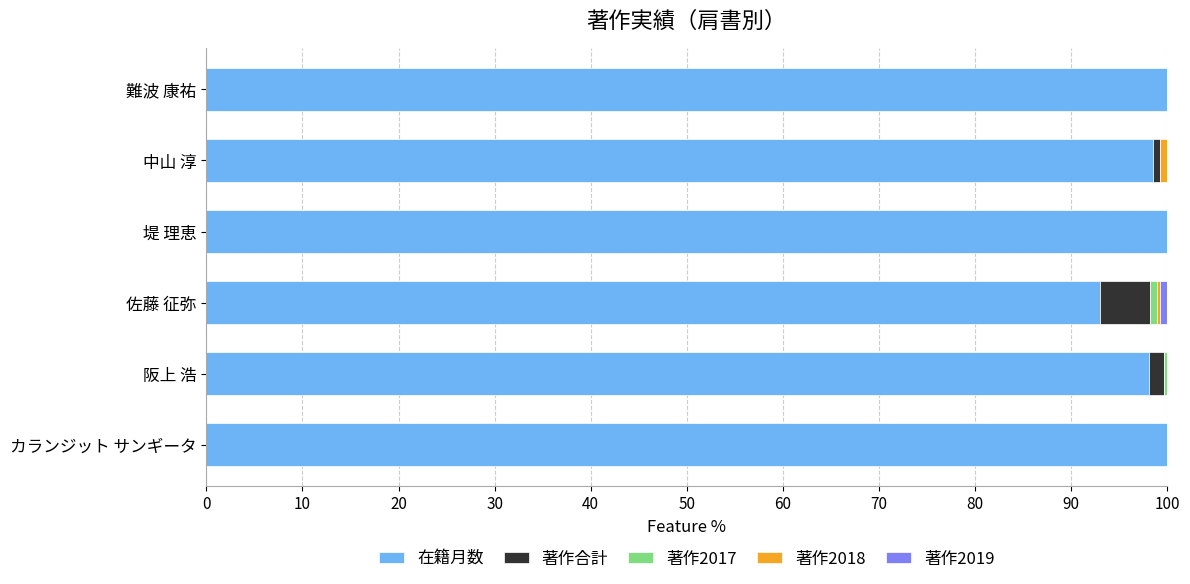

What is the total value across all series at 堤 理恵?

100.0